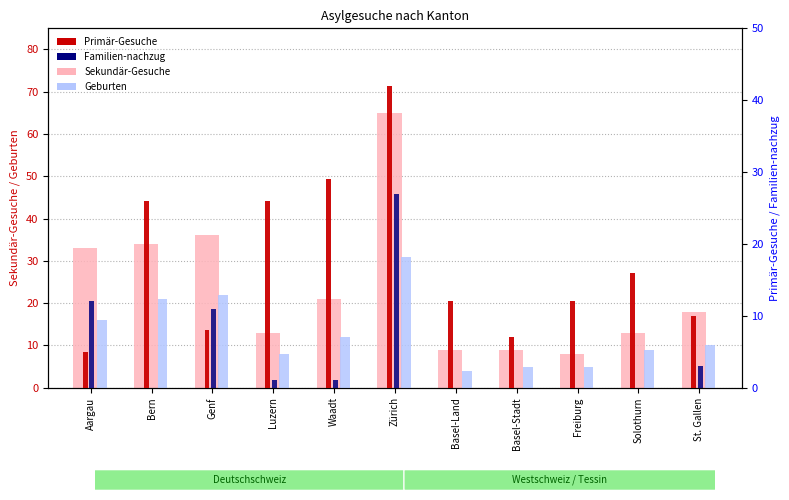

Which series has the widest spread of values?

Sekundär-Gesuche